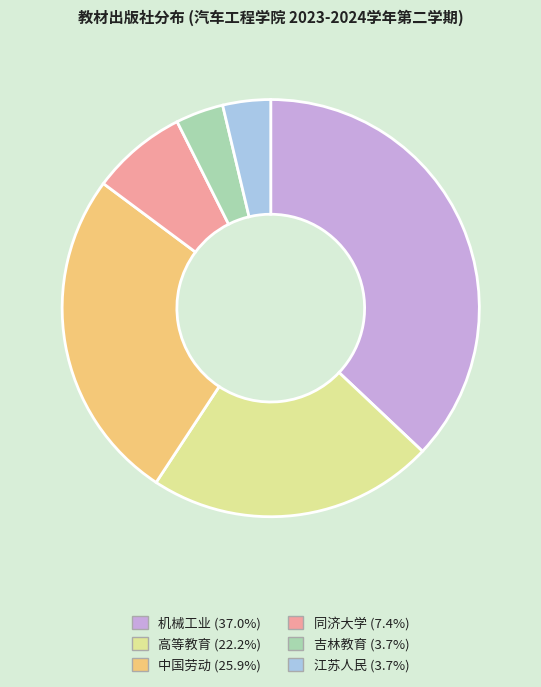

Does any single category account for the majority?

No